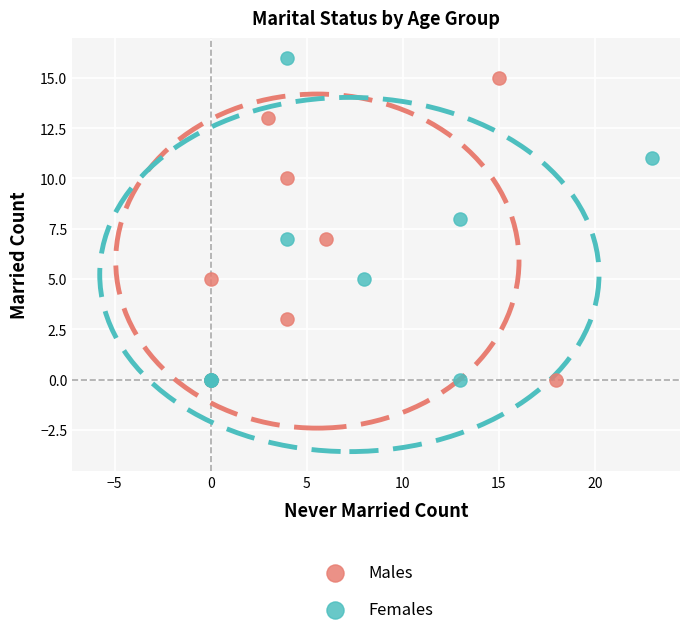

Which series has the largest Y range (max minus min)?

Females